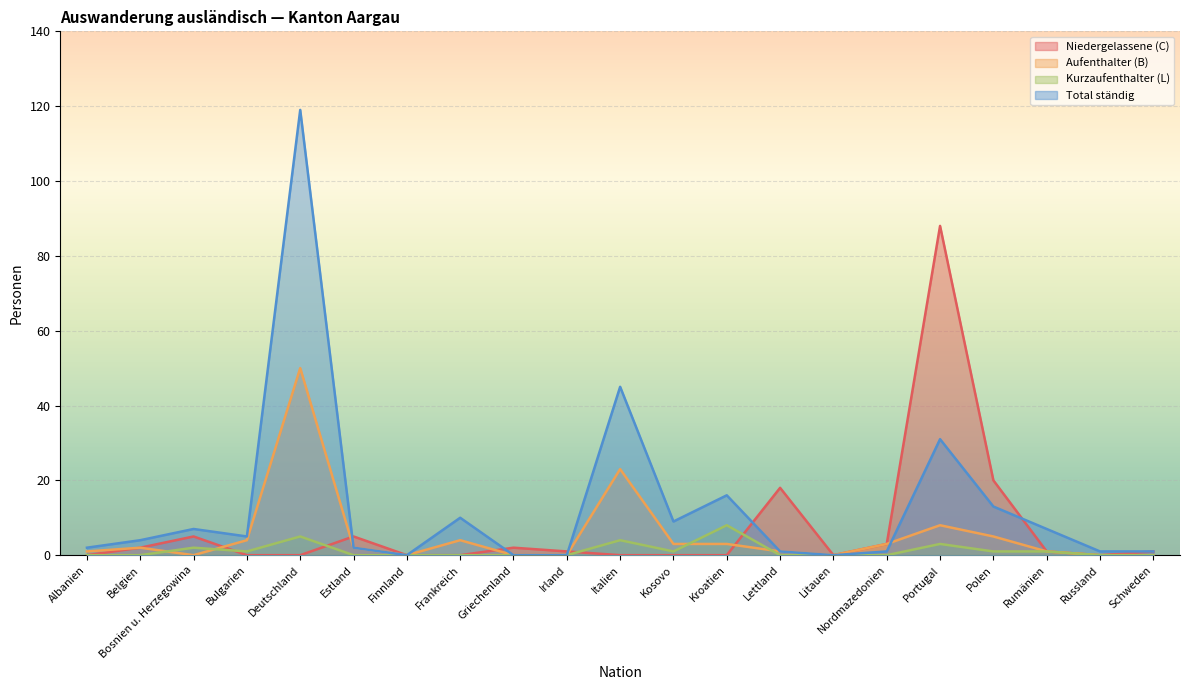

What is the sum of all Kurzaufenthalter (L) values?

26